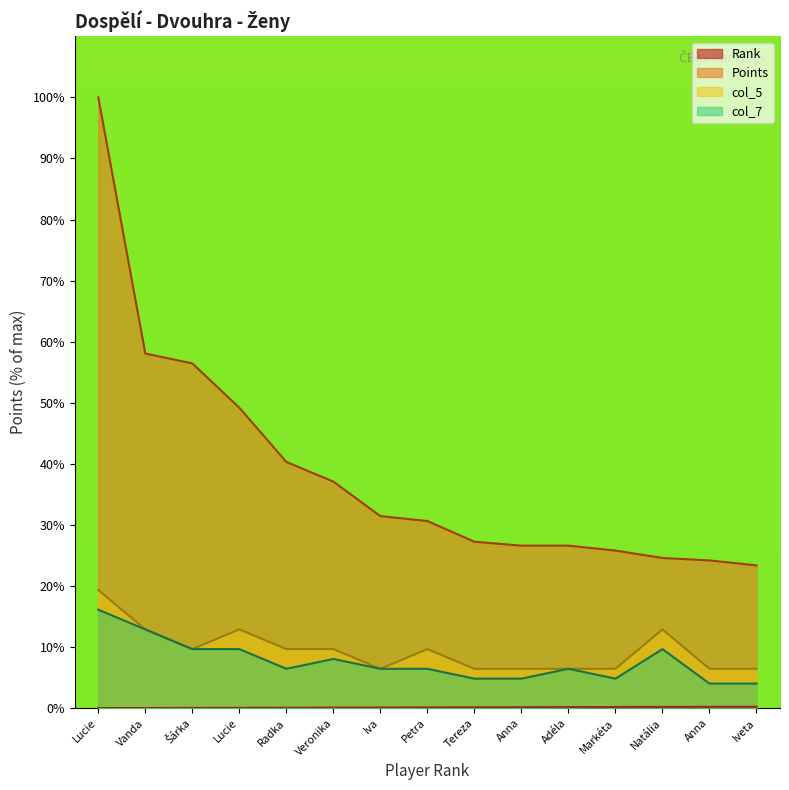

What is the average value of the Points series?

38.8